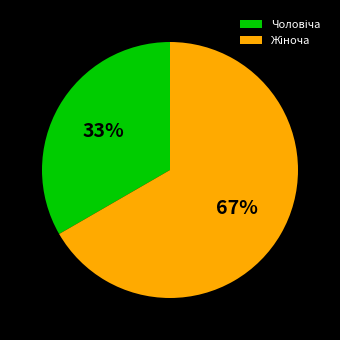

How many slices are in this pie chart?

2